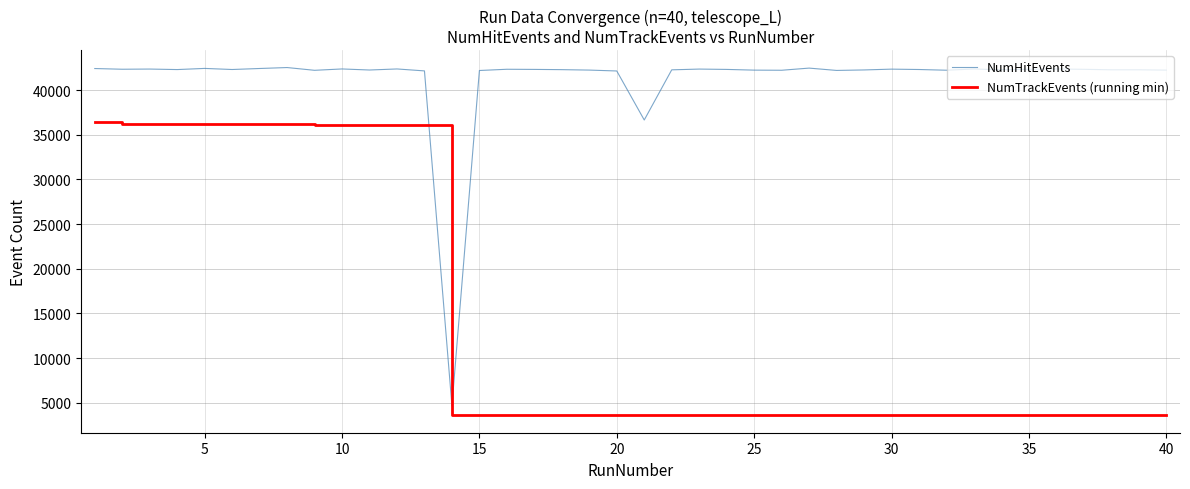

Rank the series by their maximum value, from highest to lowest.

NumHitEvents, NumTrackEvents (running min)